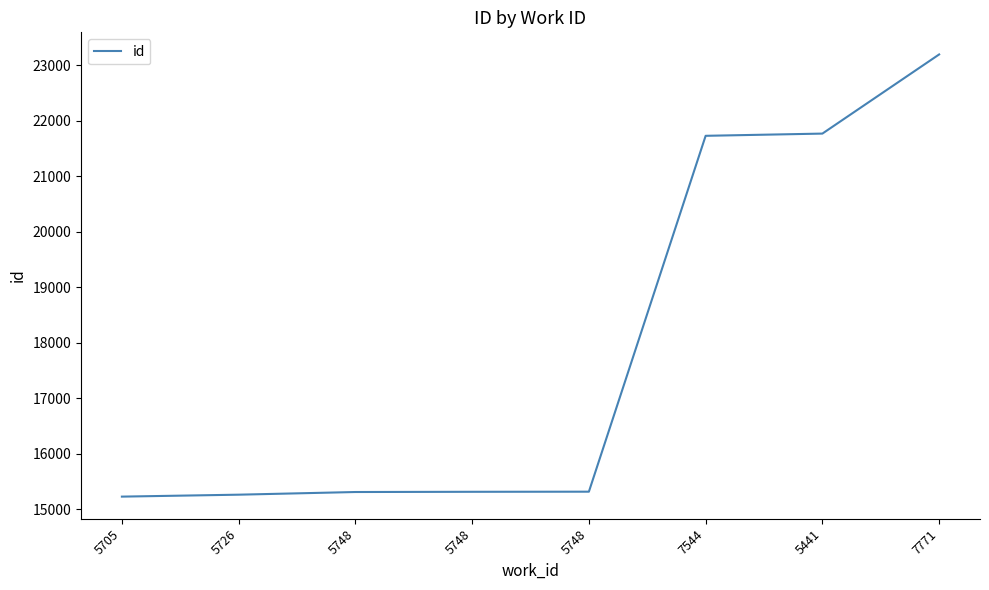

How many lines are shown in the chart?

1